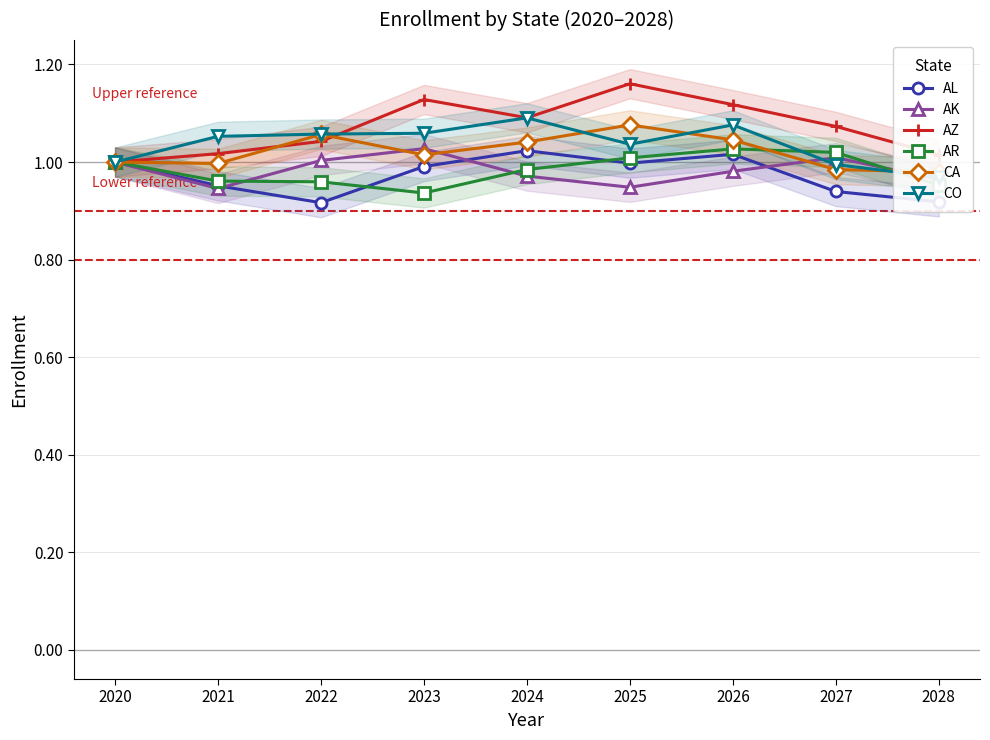

True or false: AK has more than 2 interior local peaks.

False